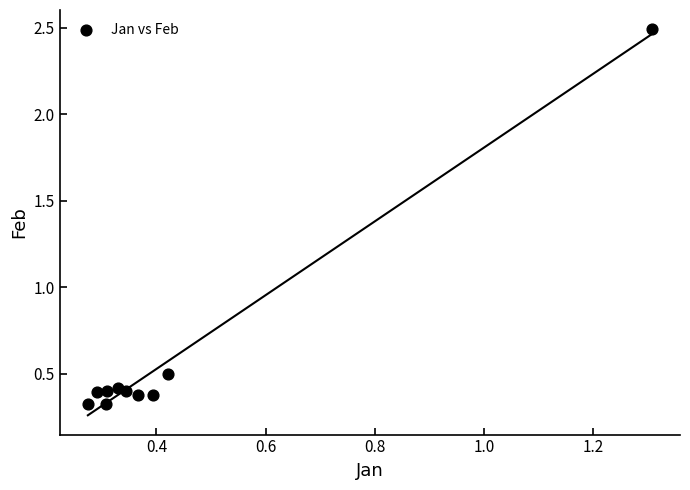

What is the range of Y values (max minus min)?

2.2